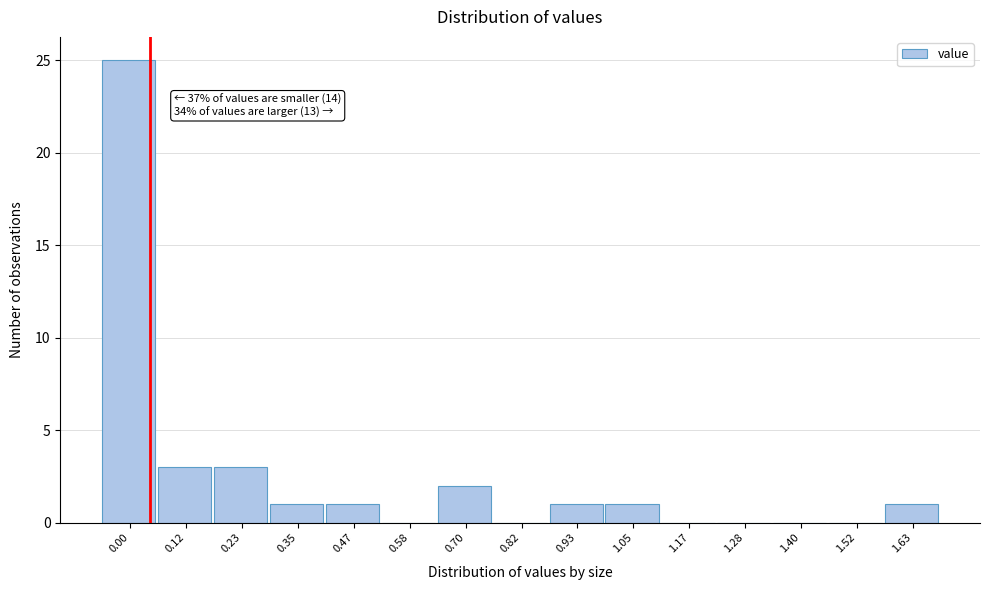

Reading left to right, extract all data points from this chart.

0.00=25	0.12=3	0.23=3	0.35=1	0.47=1	0.58=0	0.70=2	0.82=0	0.93=1	1.05=1	1.17=0	1.28=0	1.40=0	1.52=0	1.63=1